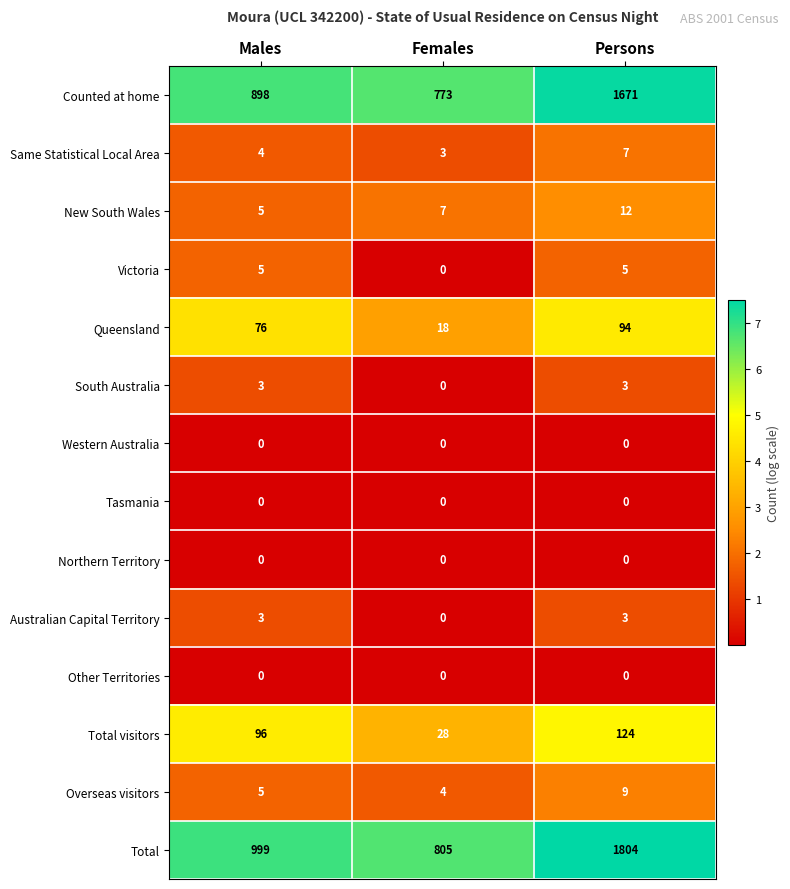

Which series has the largest total across all categories?

Total